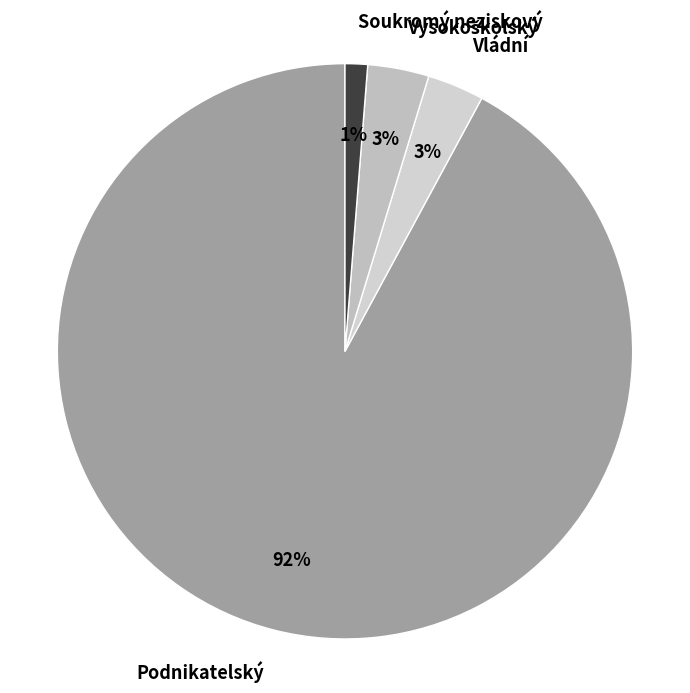

To the nearest percent, what is the average slice percentage?

25%